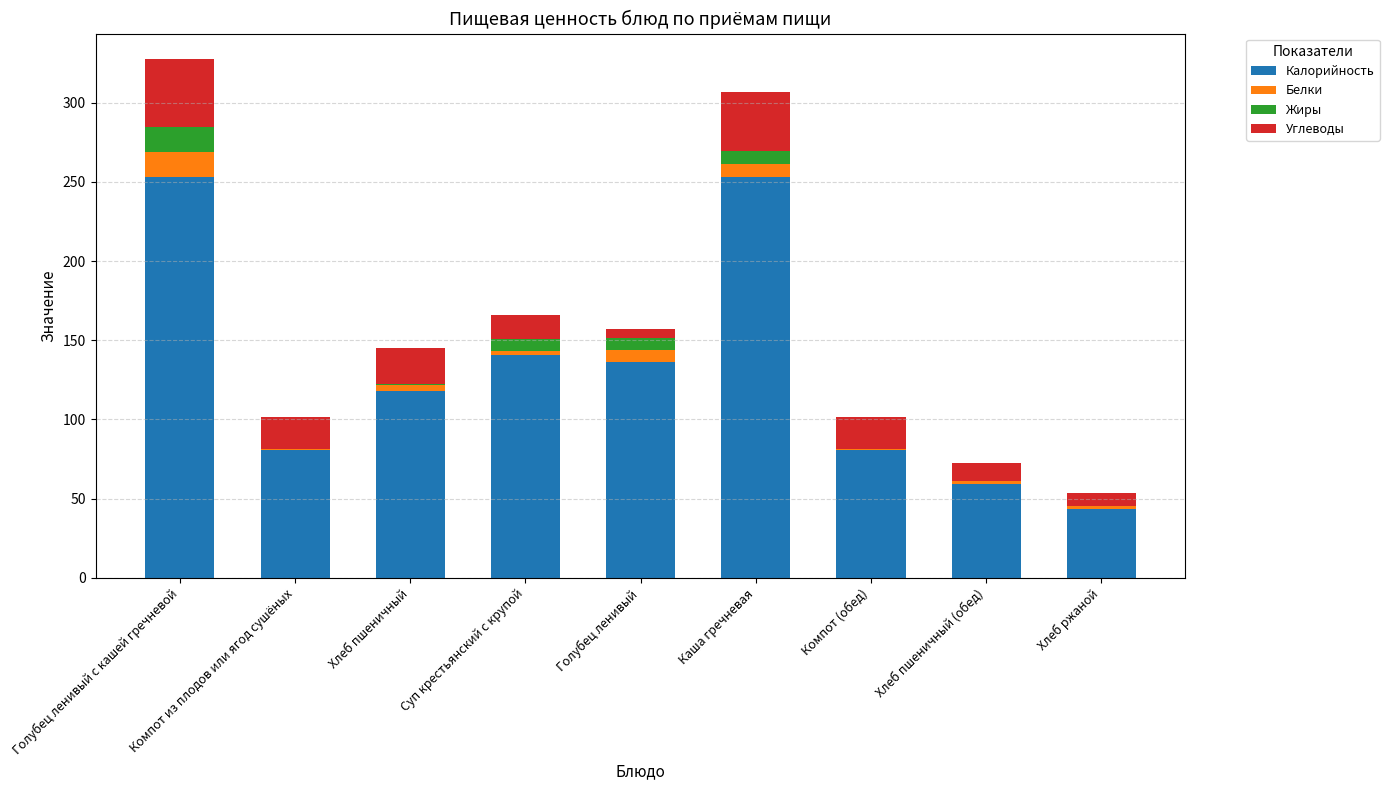

How many data points does each series have?

9